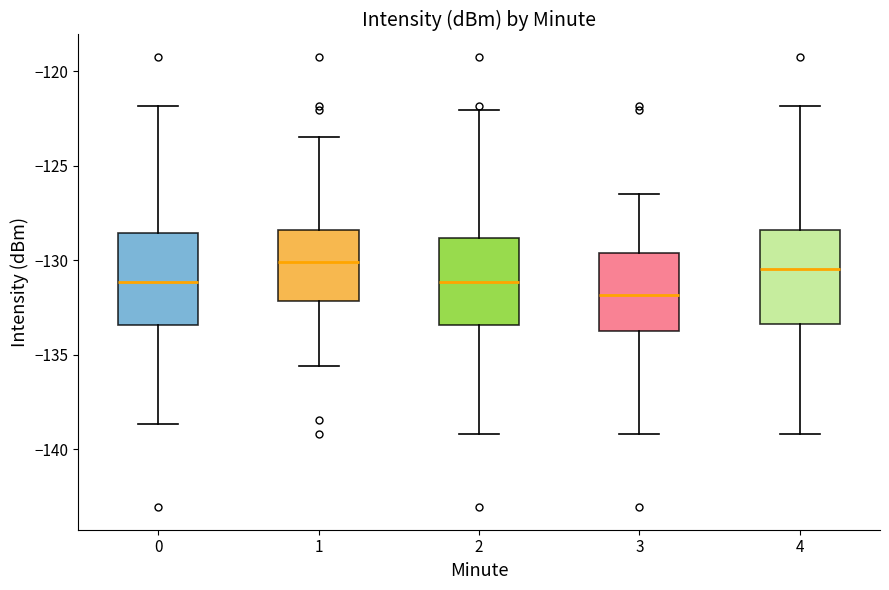

Which box has the lowest median line?

3